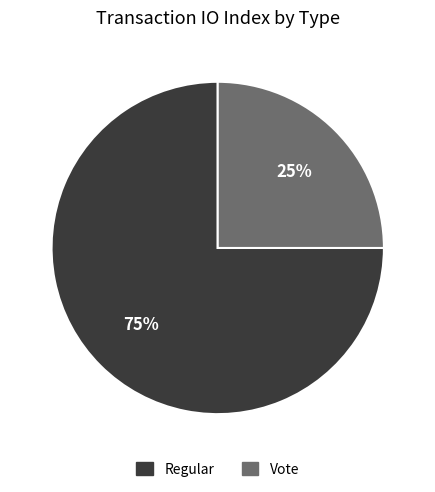

How many segments does this pie chart have?

2